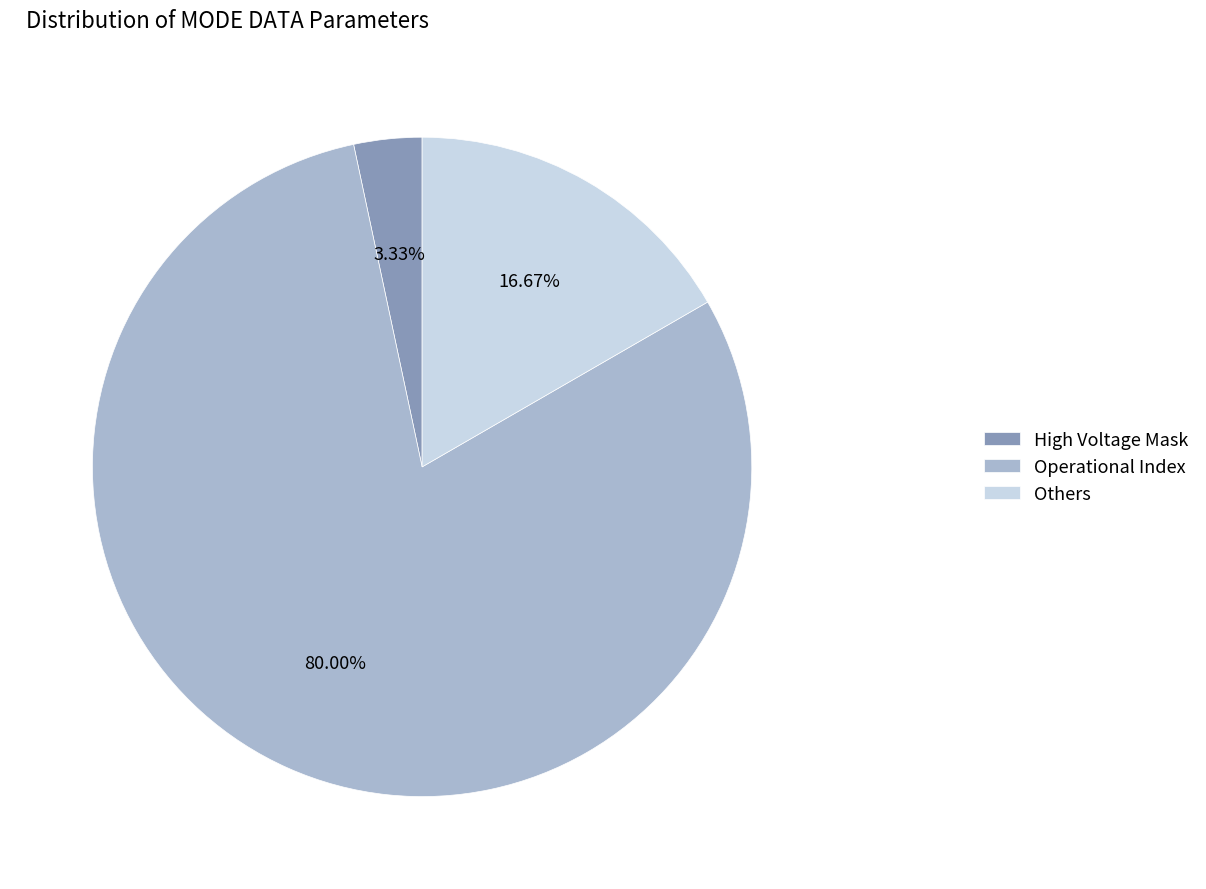

Is the sum of High Voltage Mask and Others greater than half?

No